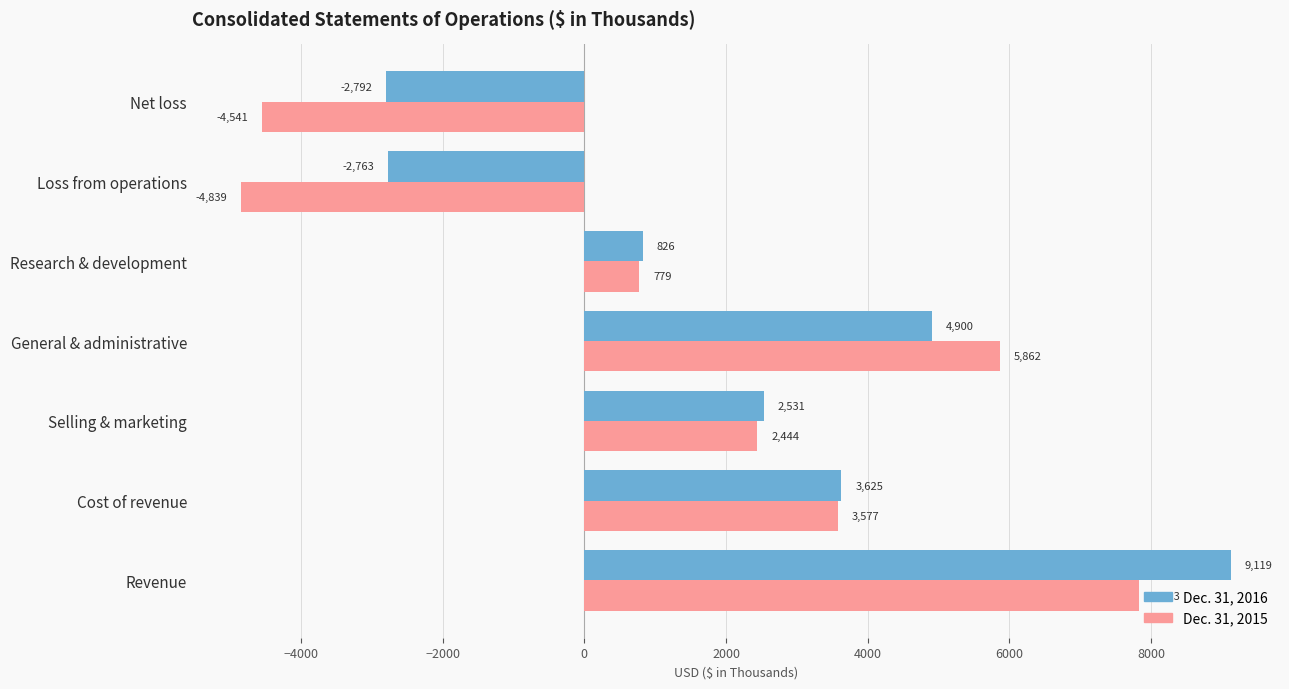

Rank the categories by Dec. 31, 2015 value from lowest to highest.

Loss from operations, Net loss, Research & development, Selling & marketing, Cost of revenue, General & administrative, Revenue